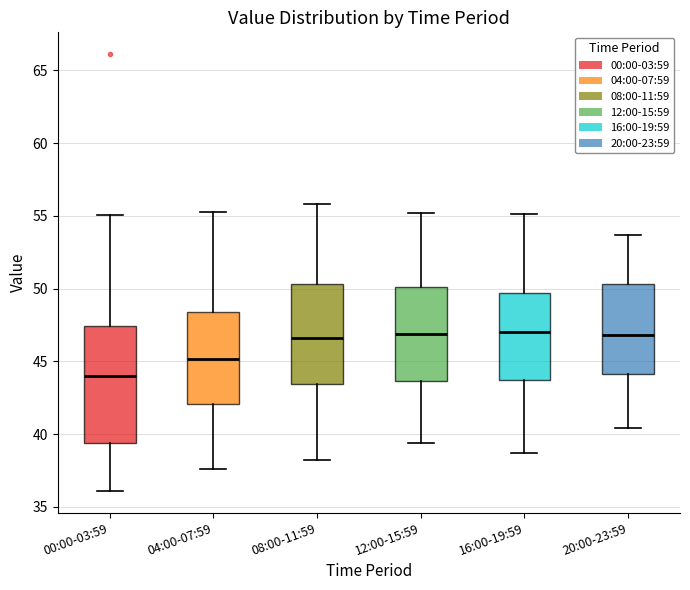

Reading left to right, transcribe this box plot: for each box, give where its median line is, the range the box spans, and where its two whiskers end, as read against the y-axis. The values are not printed on the chart, so give them approximately, as read against the axis.

00:00-03:59: median 44.0, box 39.5 to 47.5, whiskers 36.0 to 55.0
04:00-07:59: median 45.0, box 42.0 to 48.5, whiskers 37.5 to 55.5
08:00-11:59: median 46.5, box 43.5 to 50.5, whiskers 38.0 to 56.0
12:00-15:59: median 47.0, box 43.5 to 50.0, whiskers 39.5 to 55.0
16:00-19:59: median 47.0, box 44.0 to 49.5, whiskers 38.5 to 55.0
20:00-23:59: median 47.0, box 44.0 to 50.5, whiskers 40.5 to 53.5